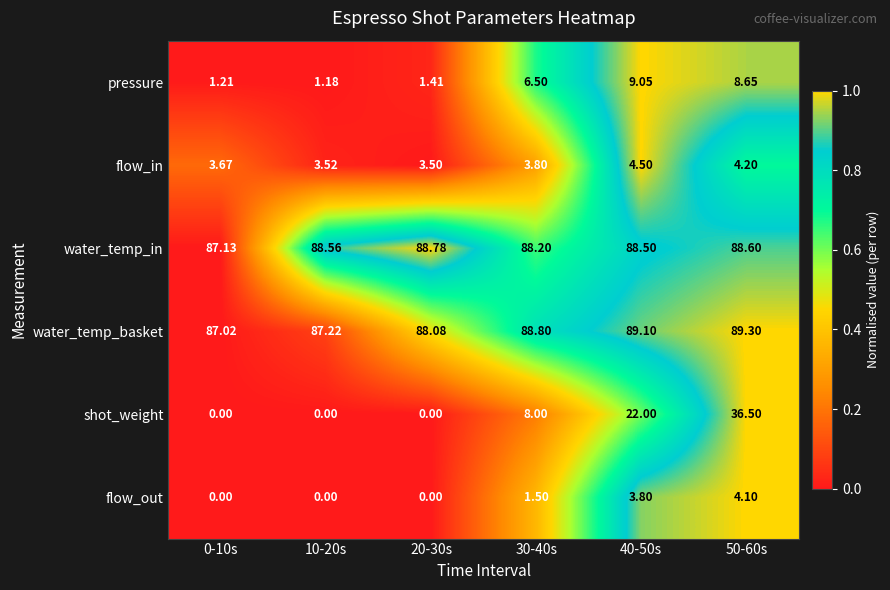

How many positive values does the shot_weight series have?

3